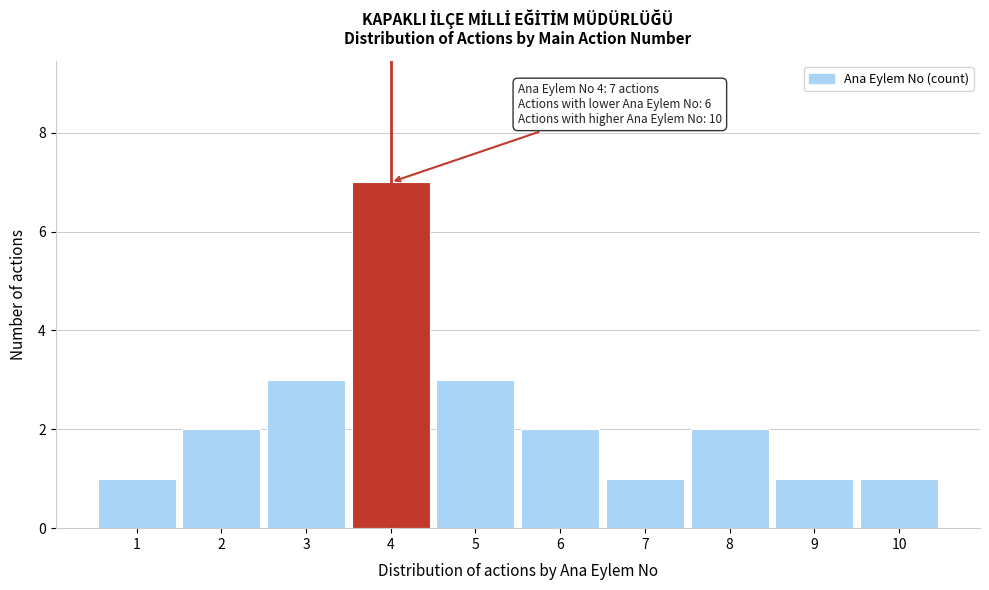

Which range on the x-axis has the tallest bar?

3.5 to 4.5